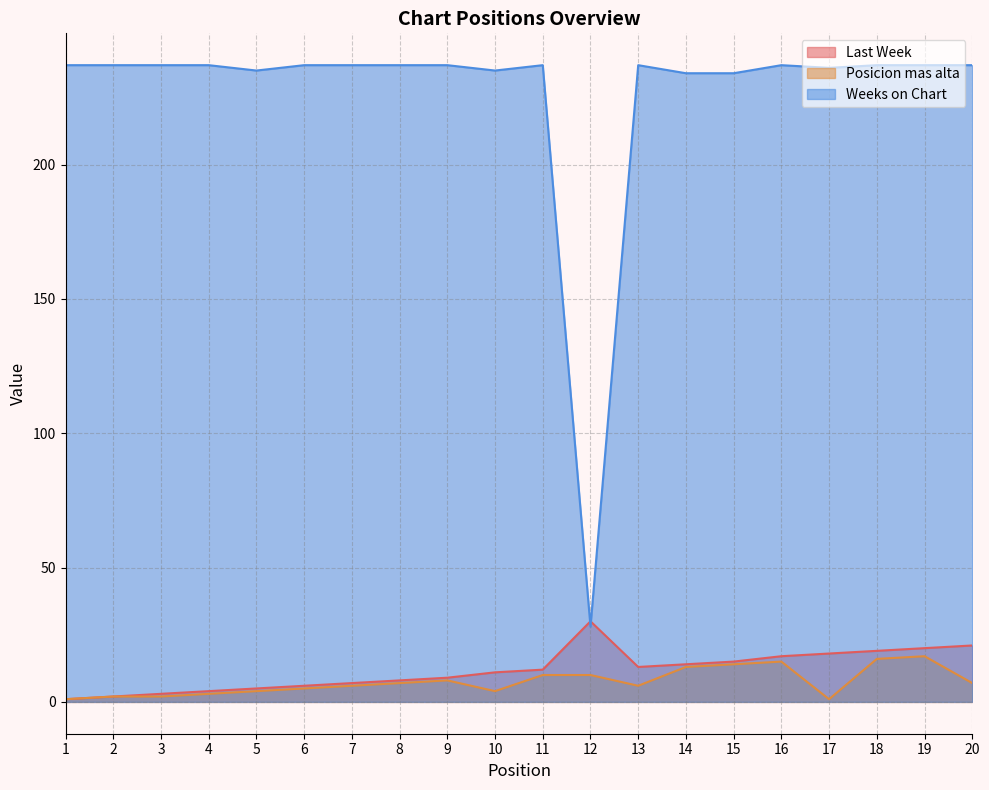

Does the chart have visible grid lines?

Yes